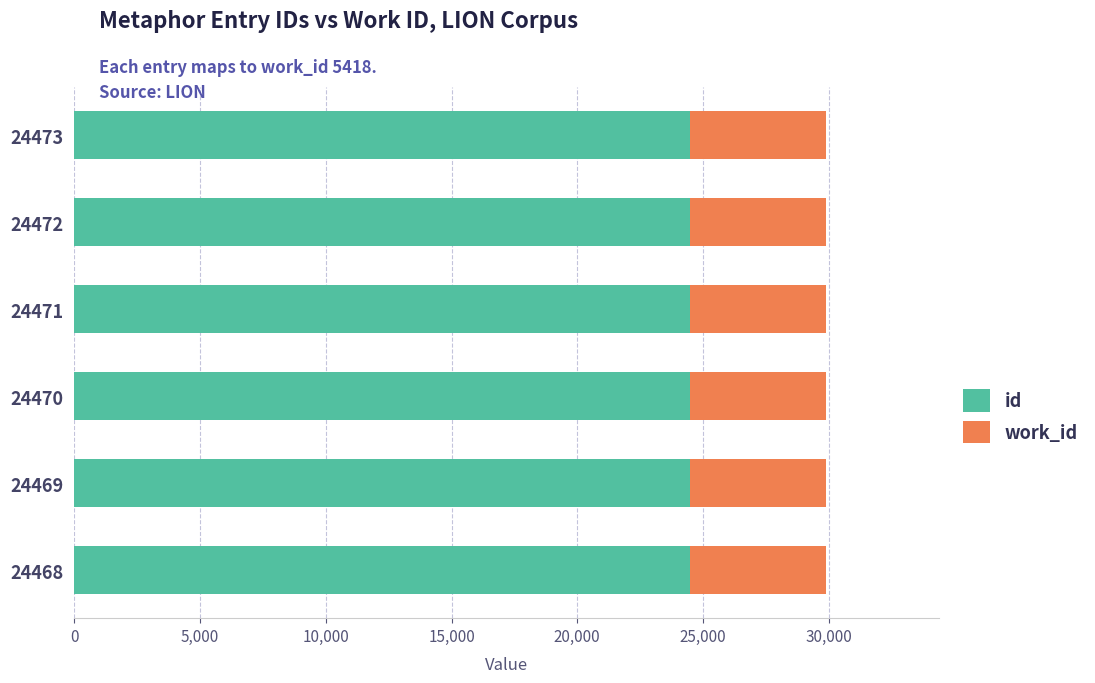

What is the sum of all id values?

146823